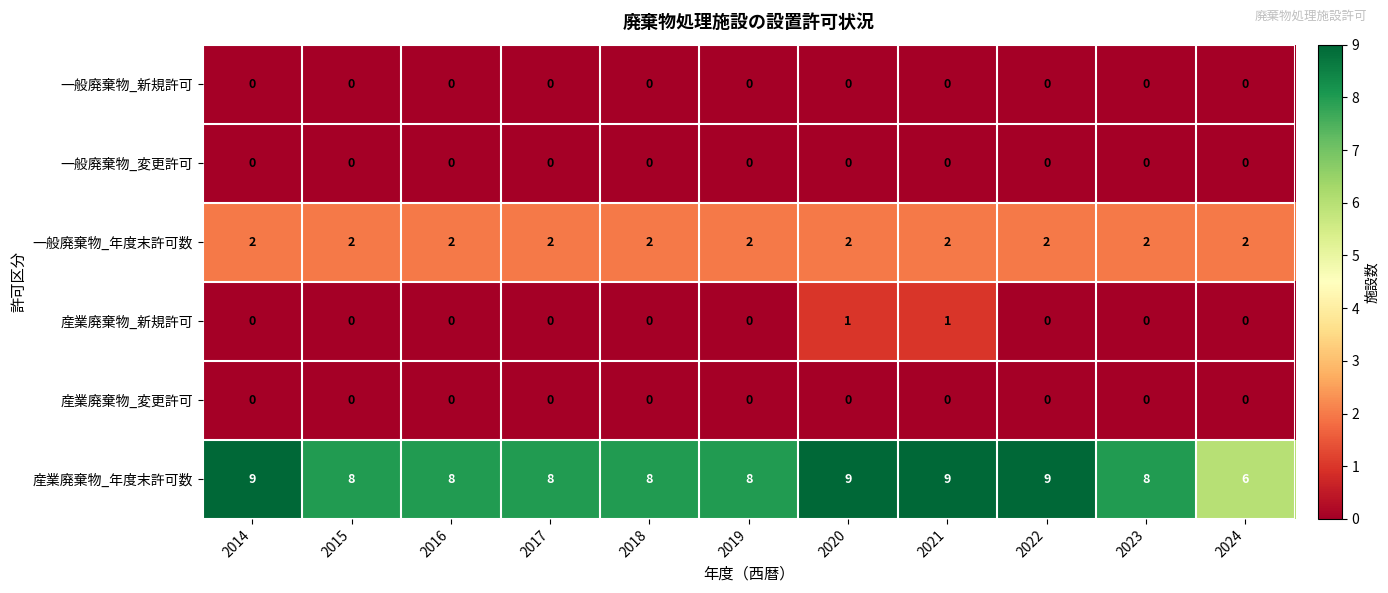

The 一般廃棄物_年度末許可数 series shows 2 at 2016. True or false?

True